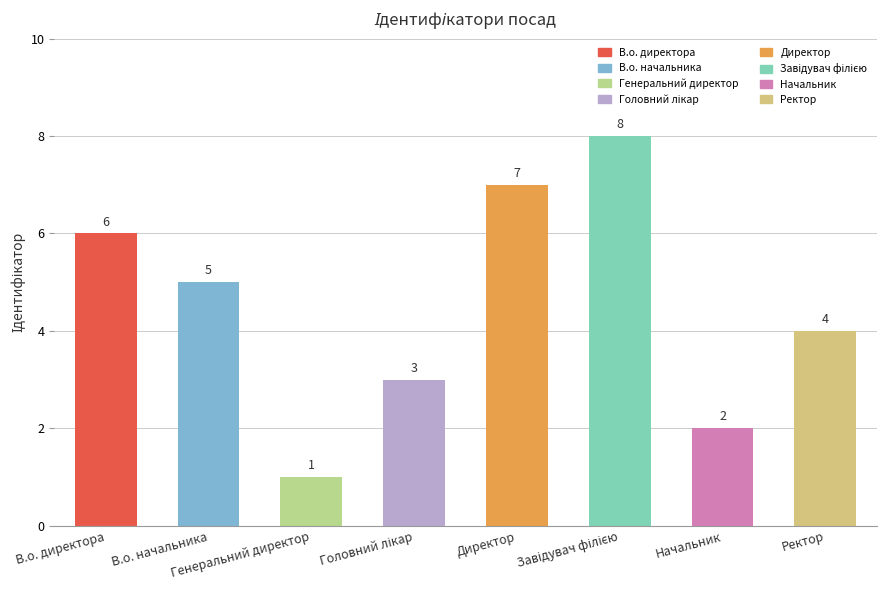

Reading right to left, list all the values displayed in this chart.

4	2	8	7	3	1	5	6